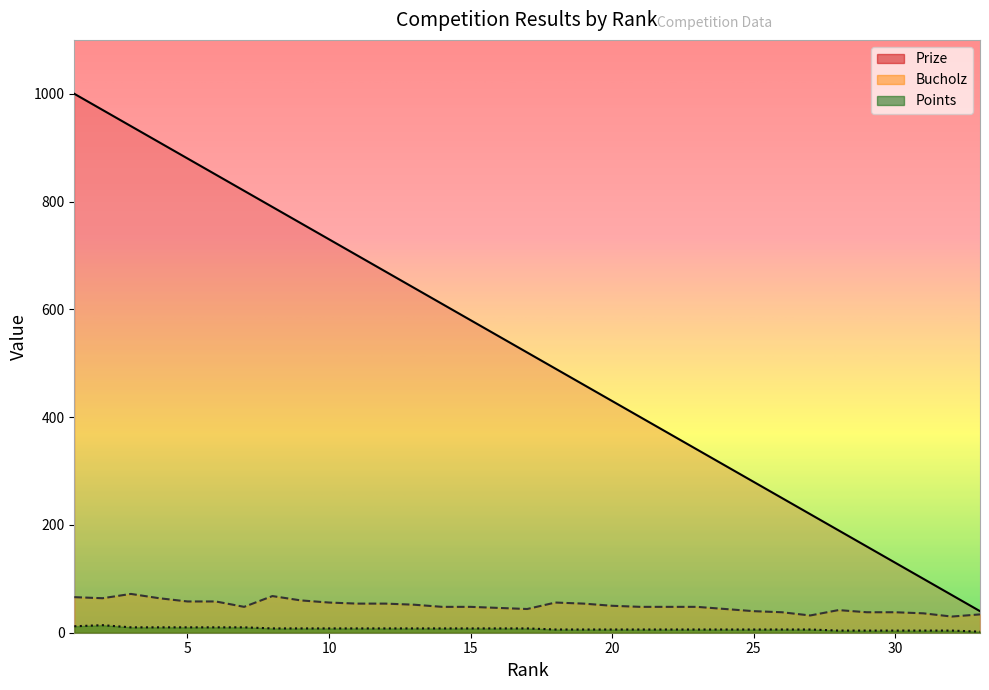

Which series has the widest spread of values?

Prize